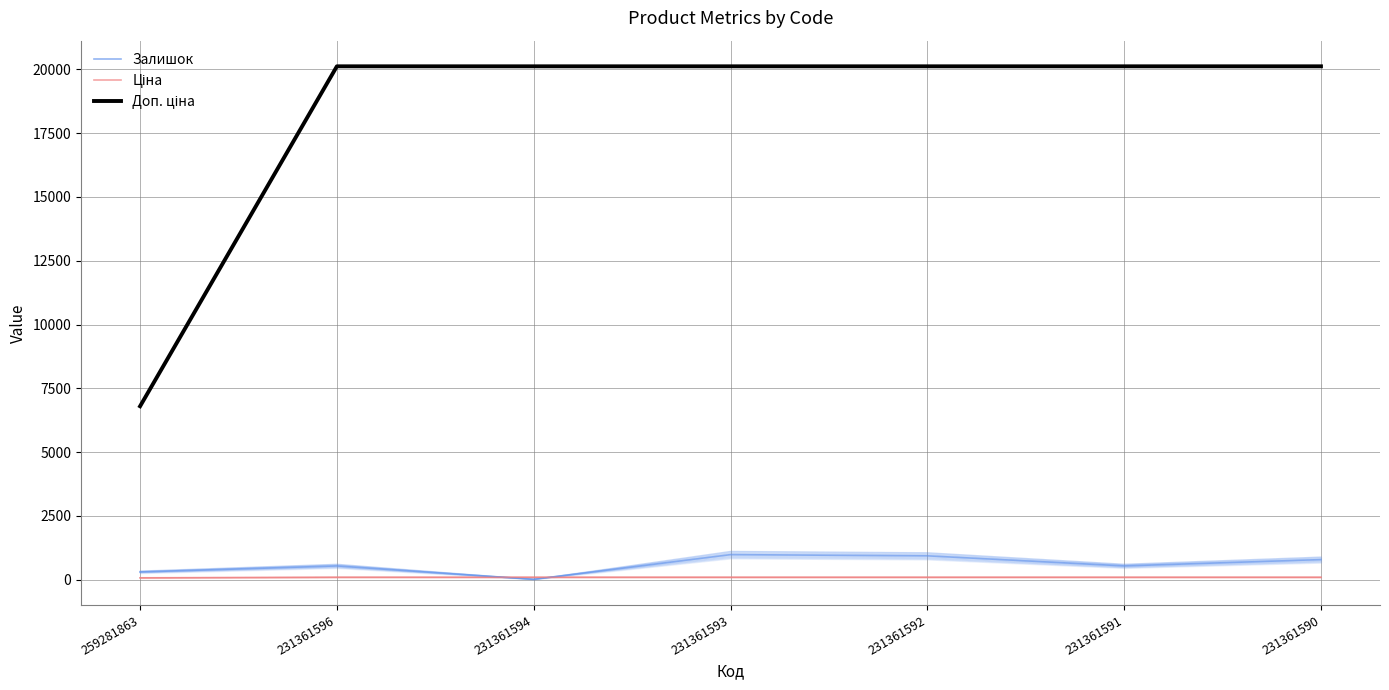

True or false: Ціна has more than 2 interior local peaks.

False